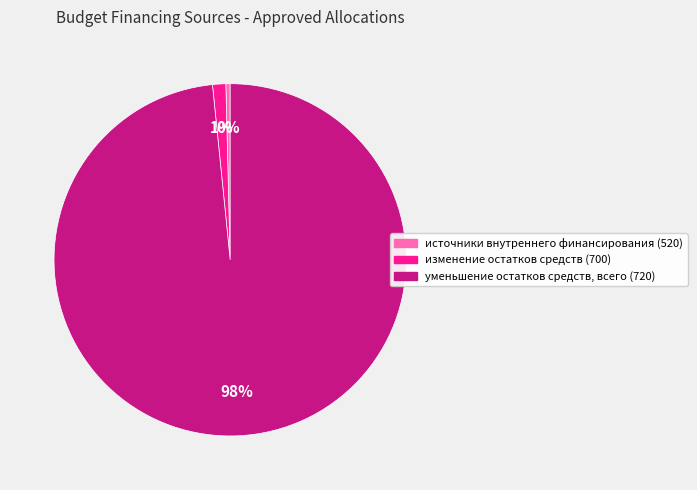

How many segments does this pie chart have?

3